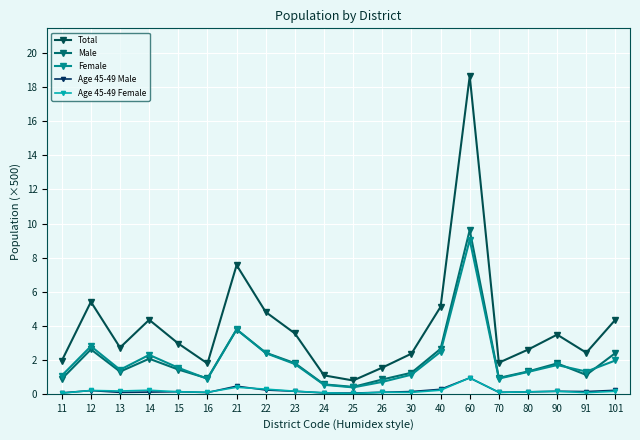

Between 40 and 11, which is larger?

40